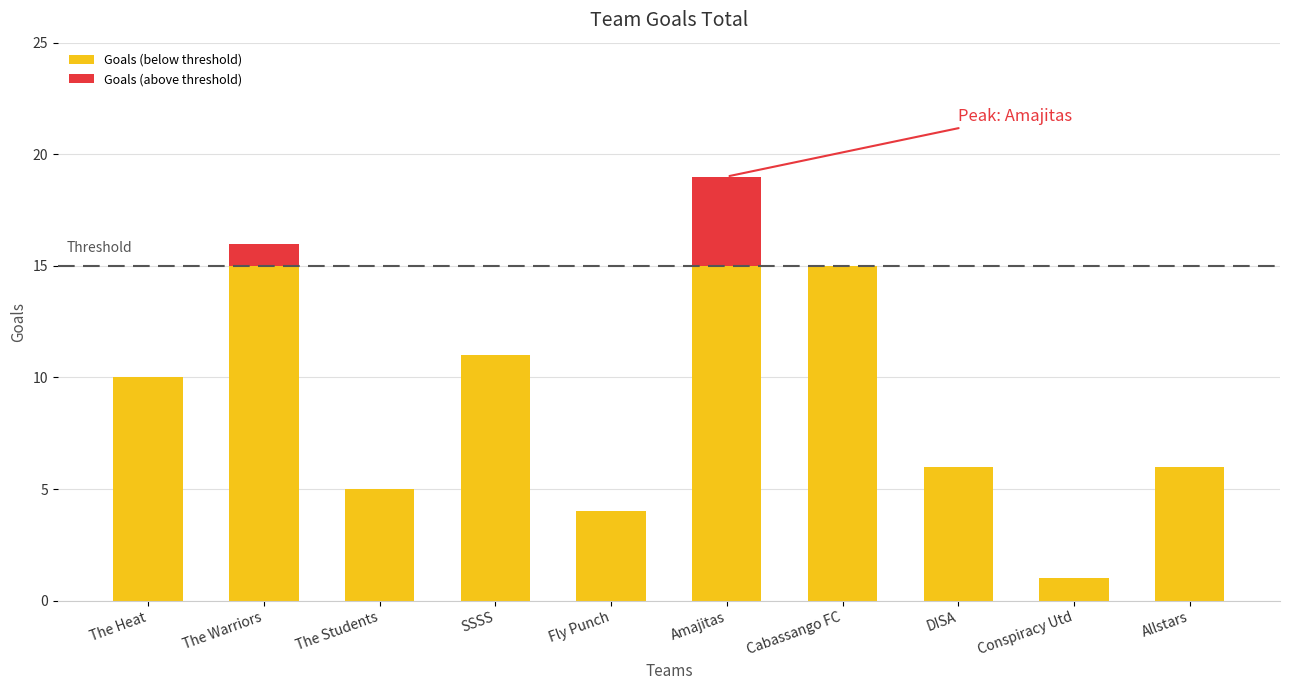

At which category is the sum across all series the highest?

Amajitas